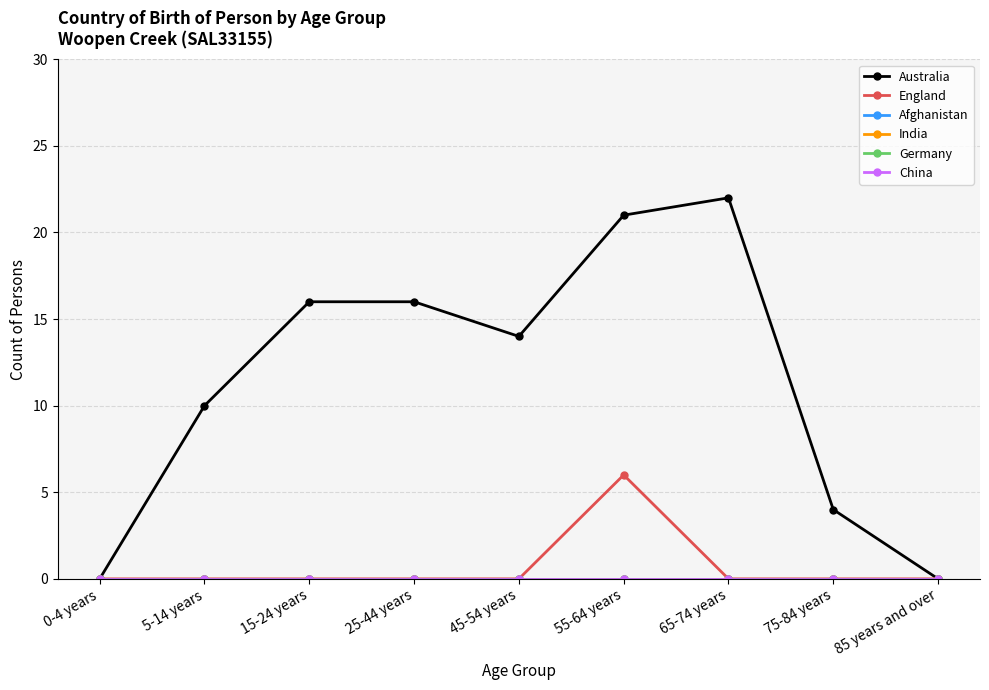

True or false: Australia and Afghanistan cross at least once.

False